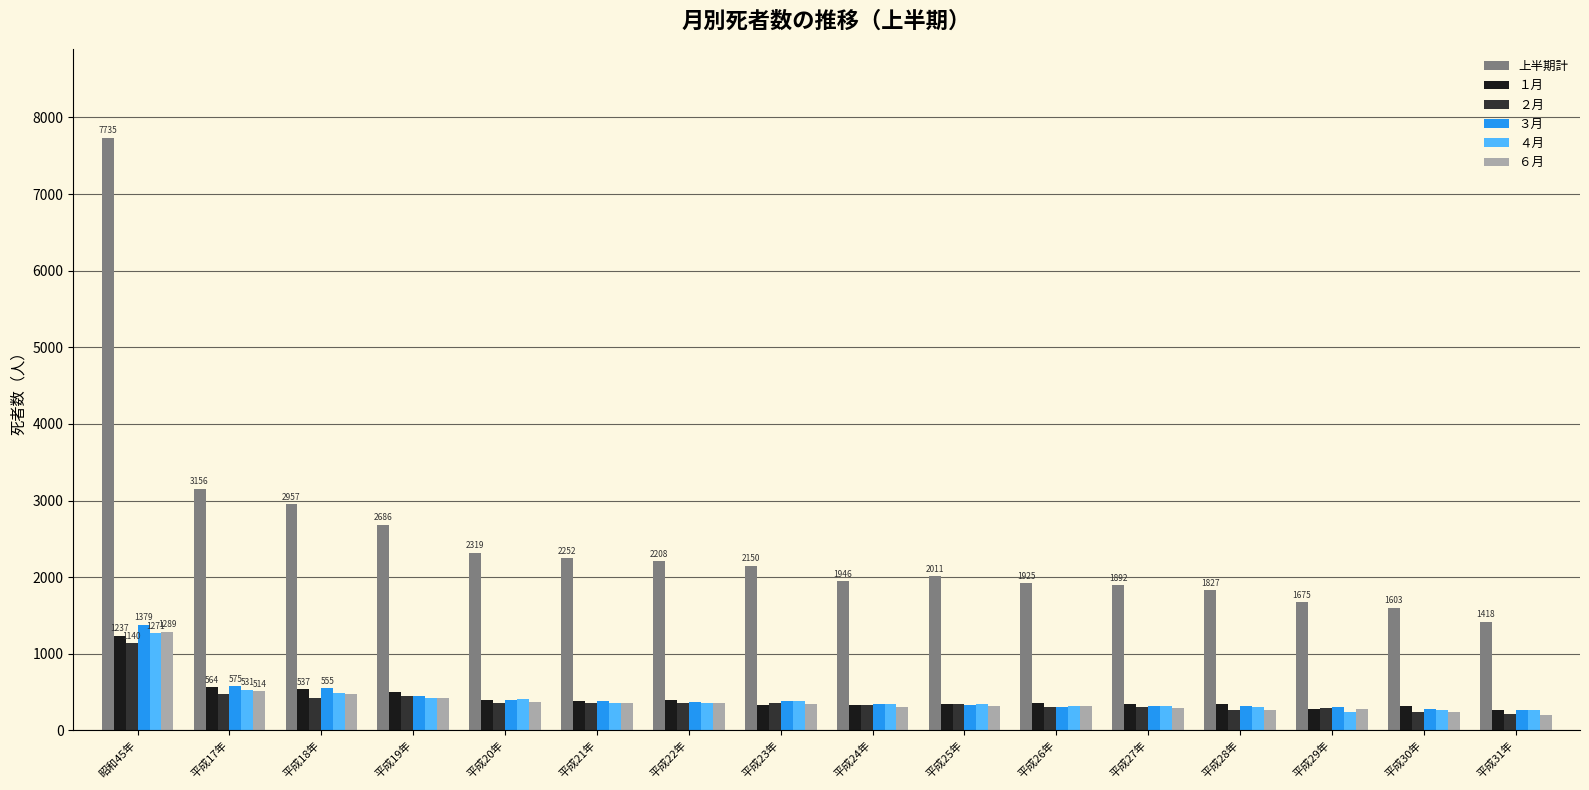

Which series has the largest range (max minus min)?

上半期計